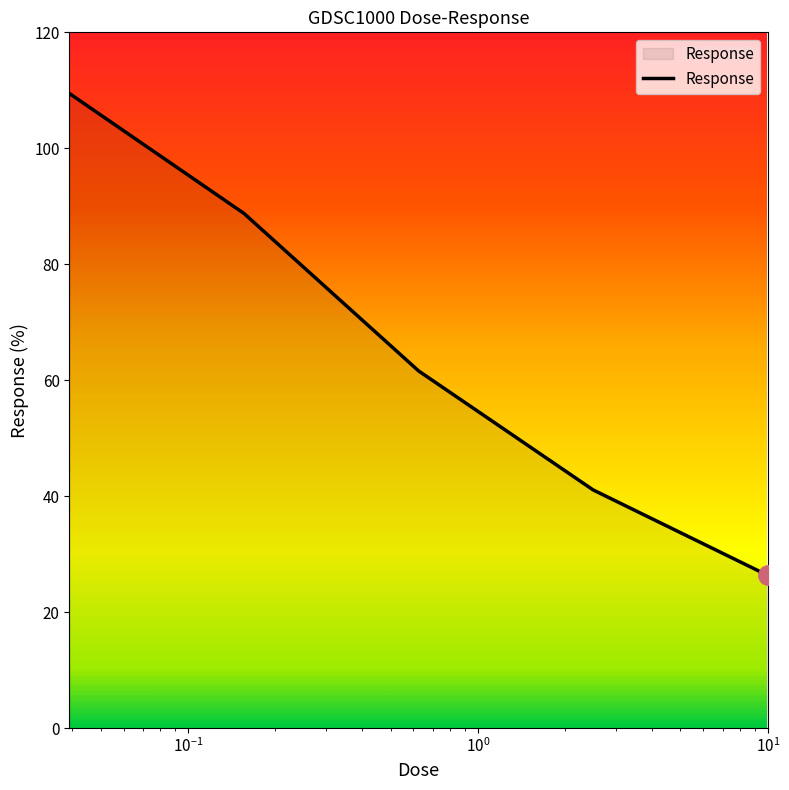

What is the minimum value shown in the chart?

26.3